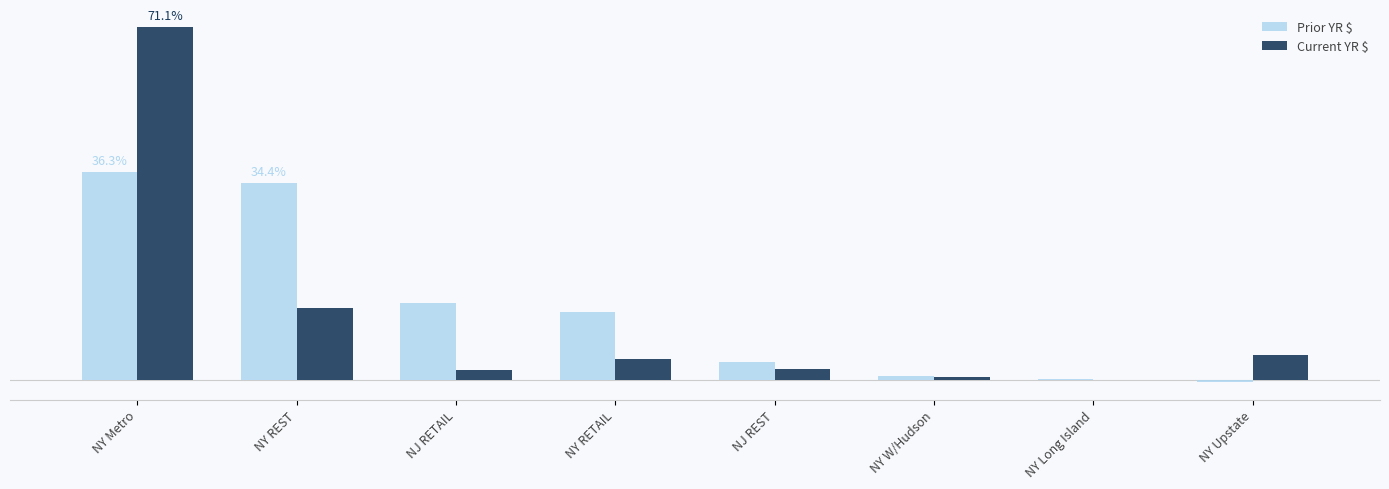

Are the bars grouped side by side (vs. stacked)?

Yes